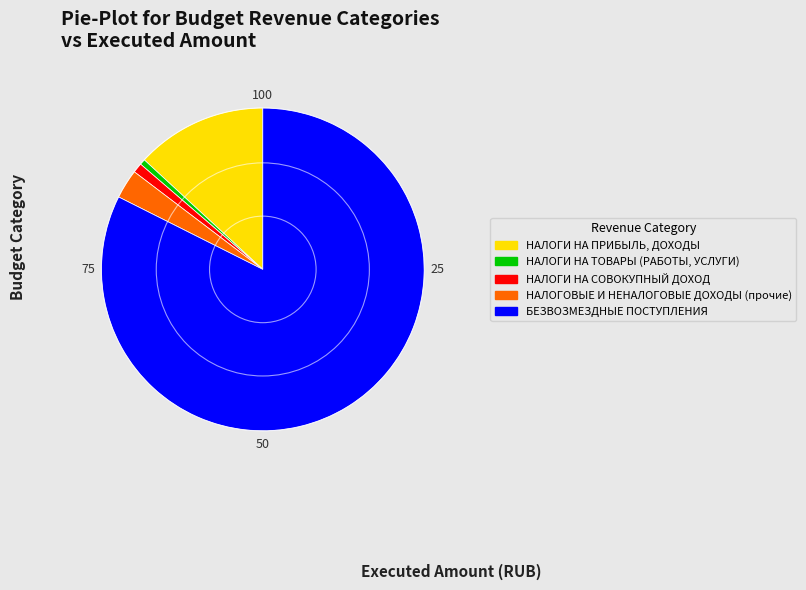

What is the ratio of the value at НАЛОГИ НА ТОВАРЫ (РАБОТЫ, УСЛУГИ) to the value at НАЛОГОВЫЕ И НЕНАЛОГОВЫЕ ДОХОДЫ (прочие)?

0.2